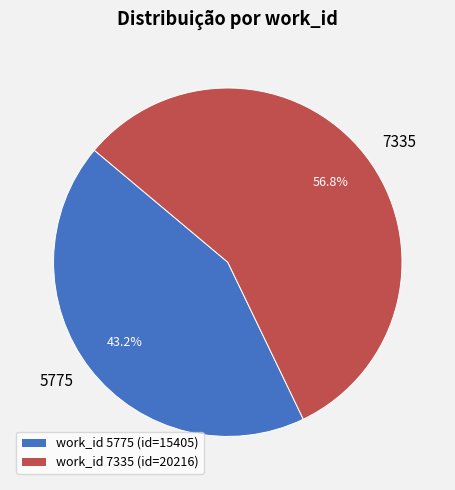

Which category has the biggest portion of the pie?

work_id 7335 (id=20216)